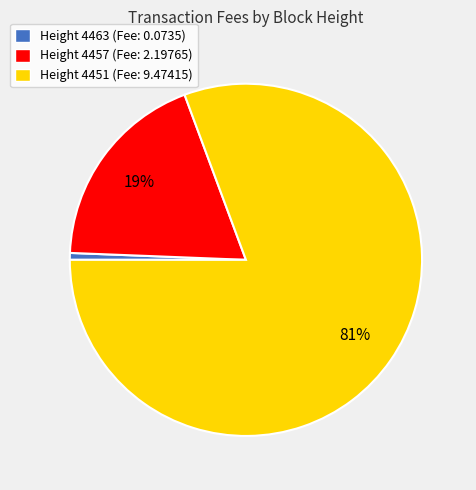

How many segments does this pie chart have?

3